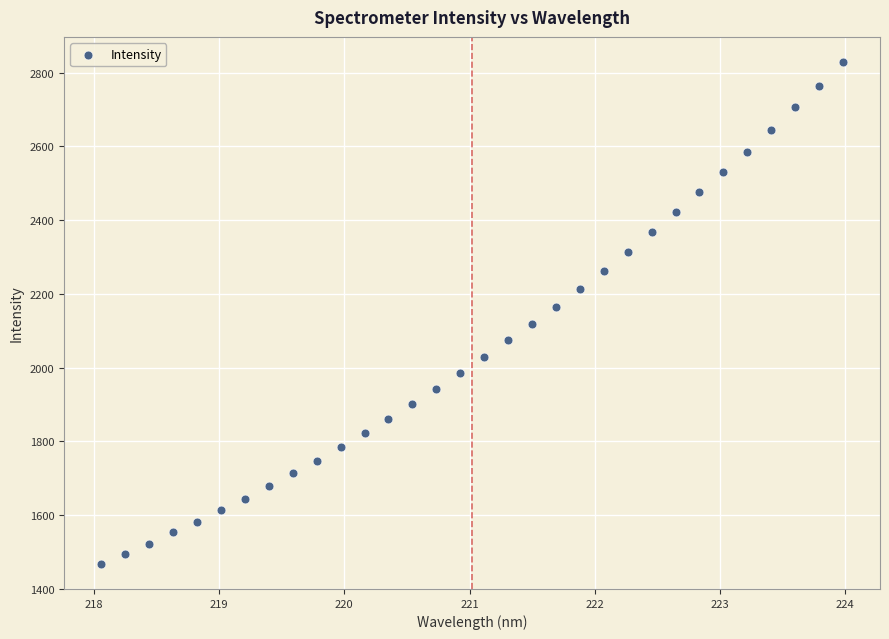

What is the range of X values (max minus min)?

5.9